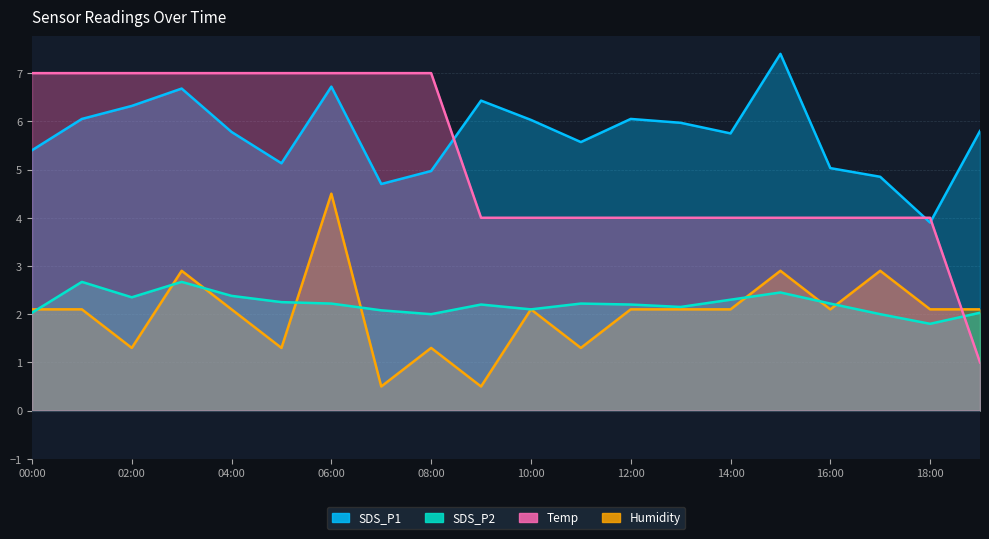

What is the label of the 2nd point from the right?

18:00